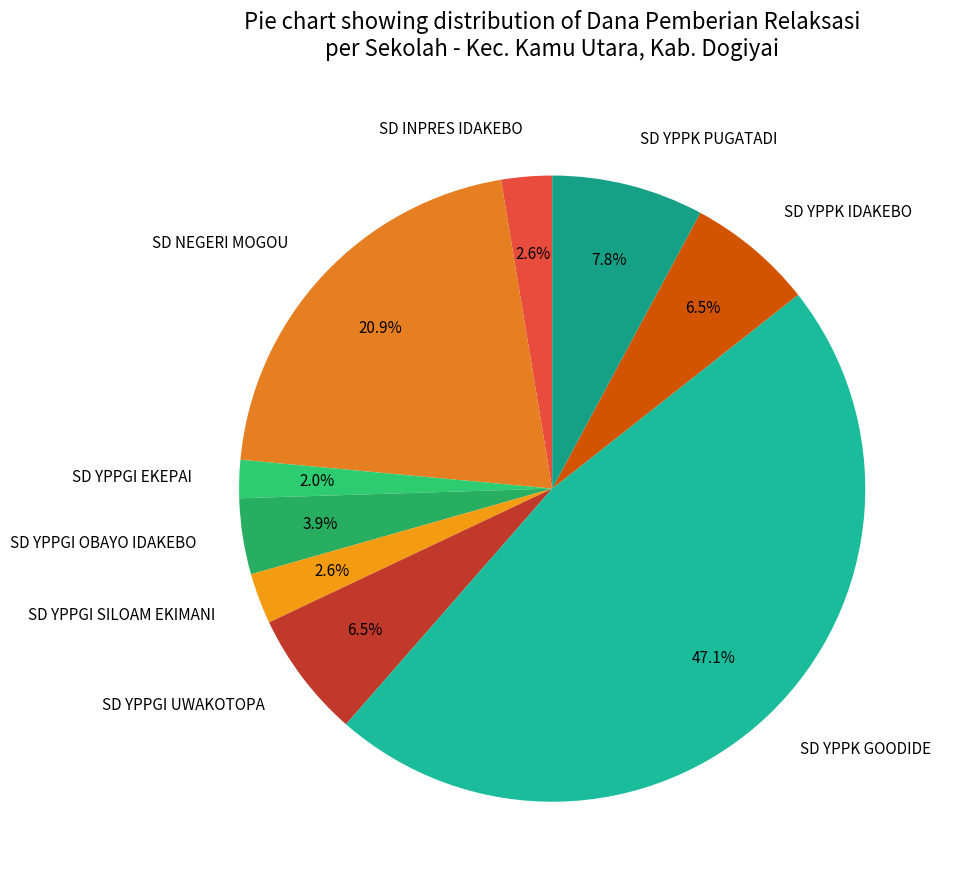

Is it true that SD YPPGI UWAKOTOPA is 17% of the pie?

False